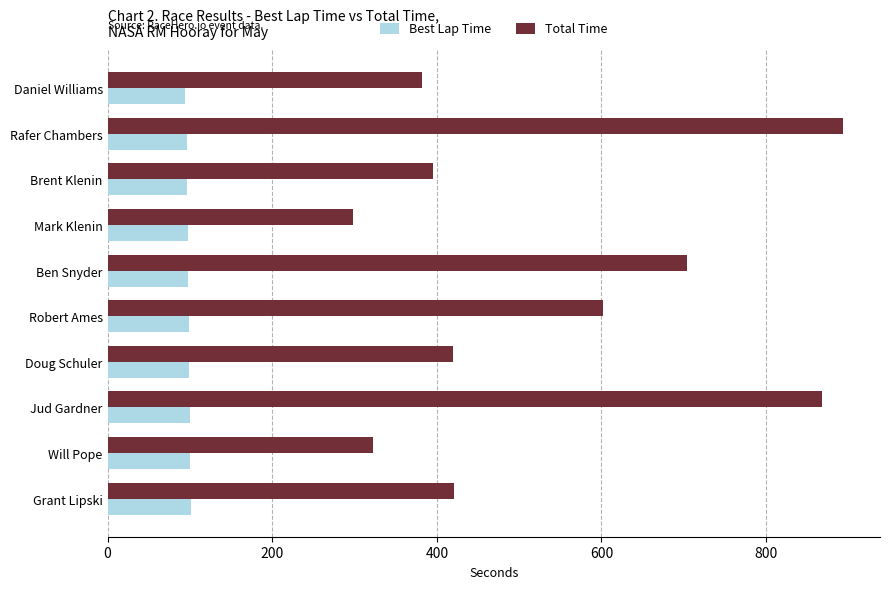

What is the sum of all Total Time values?

5306.8